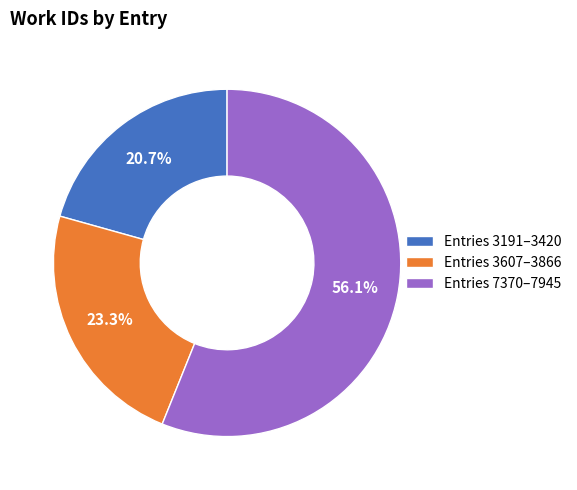

Which category has the biggest portion of the pie?

Entries 7370–7945